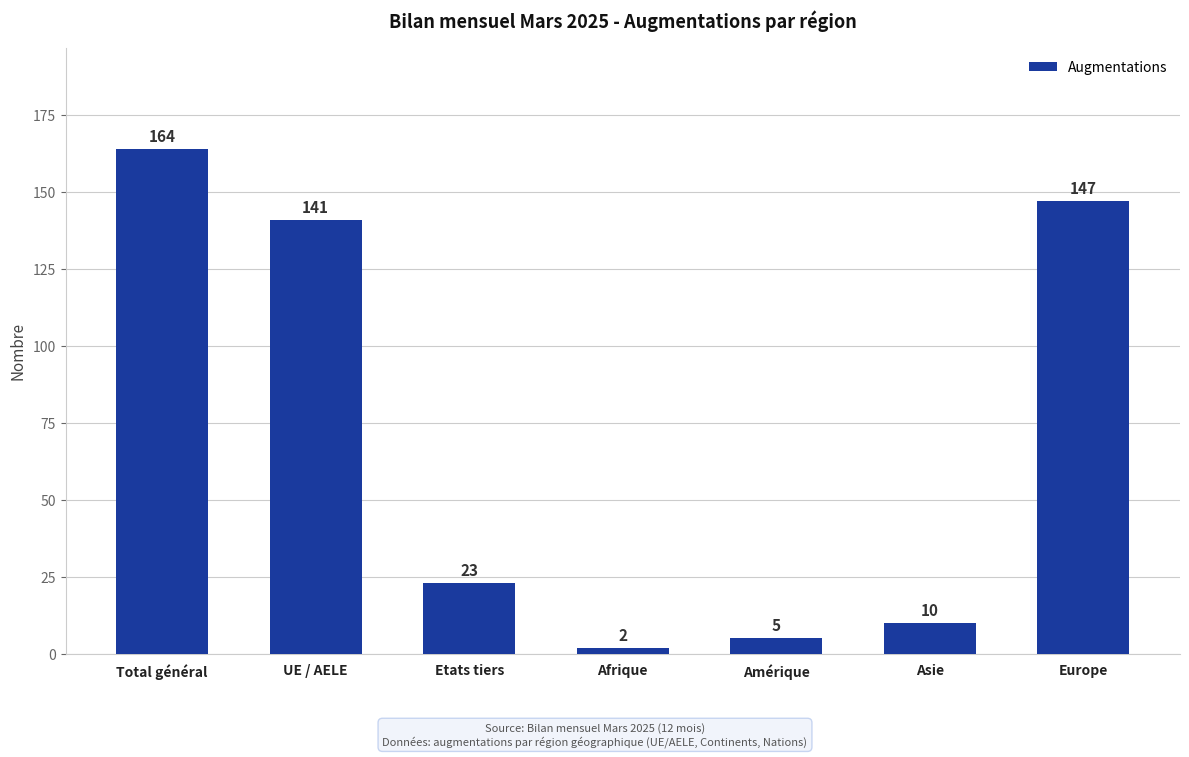

What is the label of the 3rd bar from the right?

Amérique